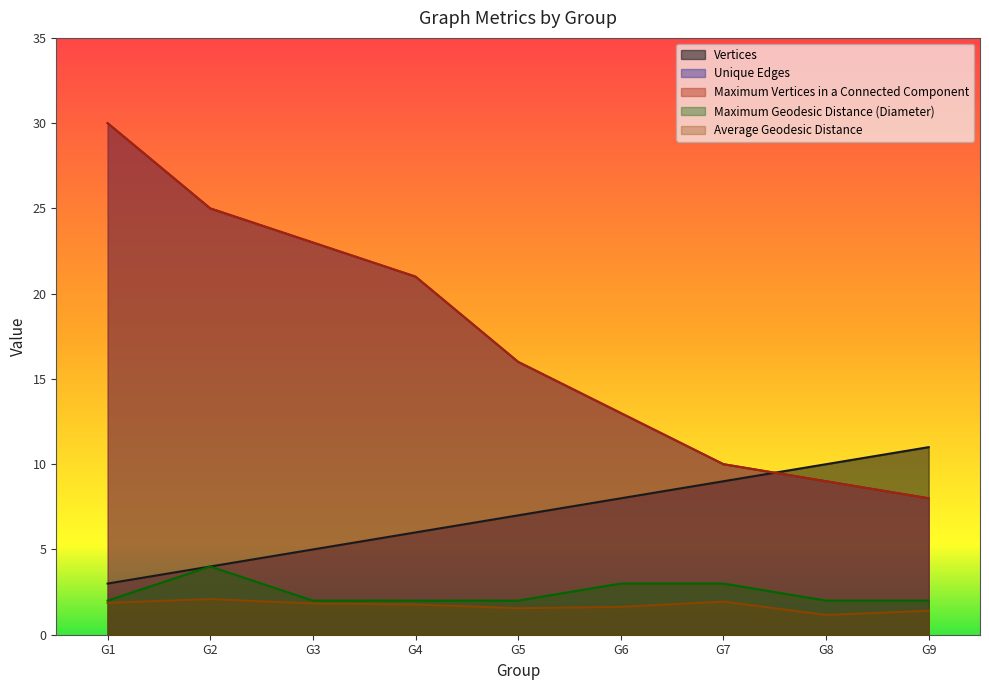

What is the value of the Unique Edges point at the 2nd from the left?

25.0